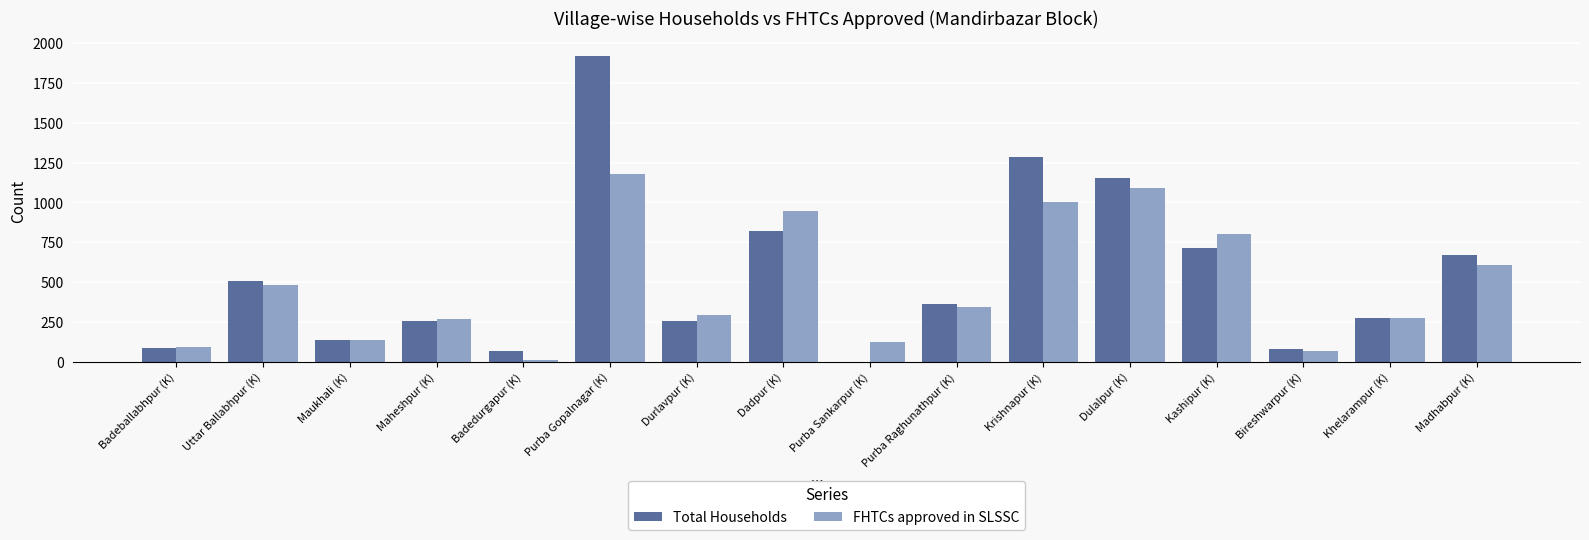

Between Uttar Ballabhpur (K) and Maheshpur (K), which series saw the biggest shift?

Total Households